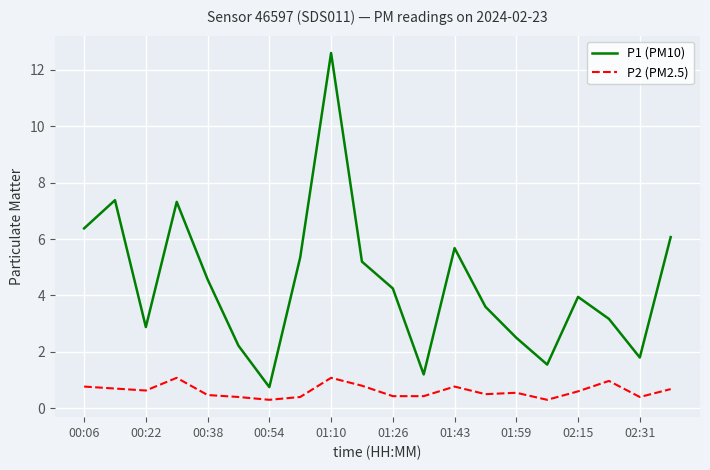

What is the minimum value shown in the chart?

0.3